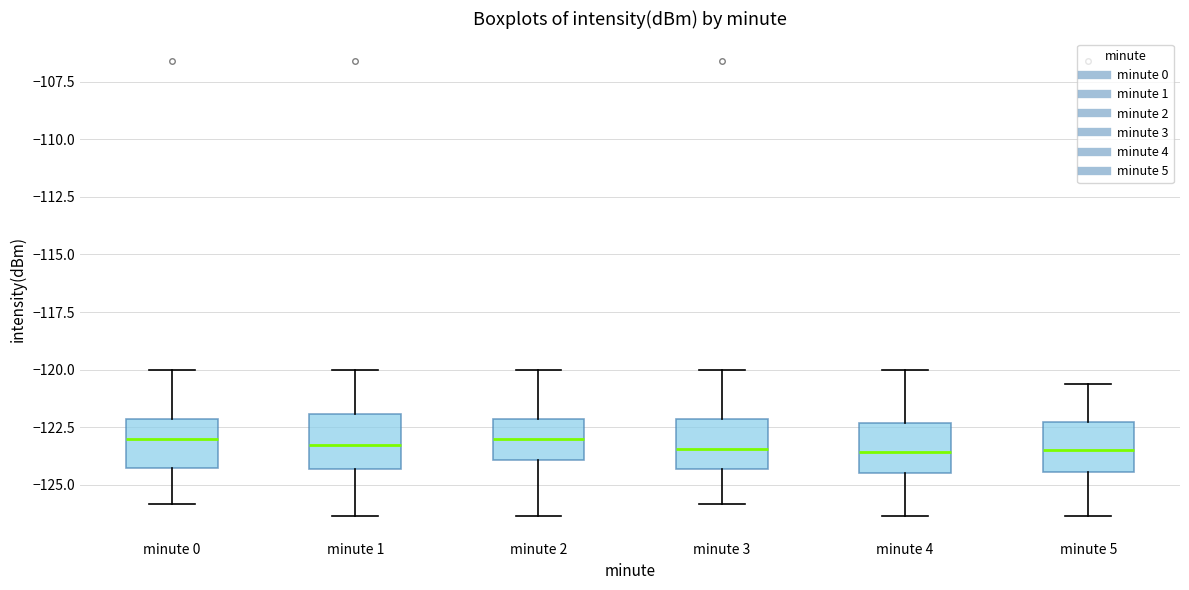

Where does the median line of the box for minute 2 sit on the y-axis? The values are not printed on the chart, so give them approximately, as read against the axis.

-123.0